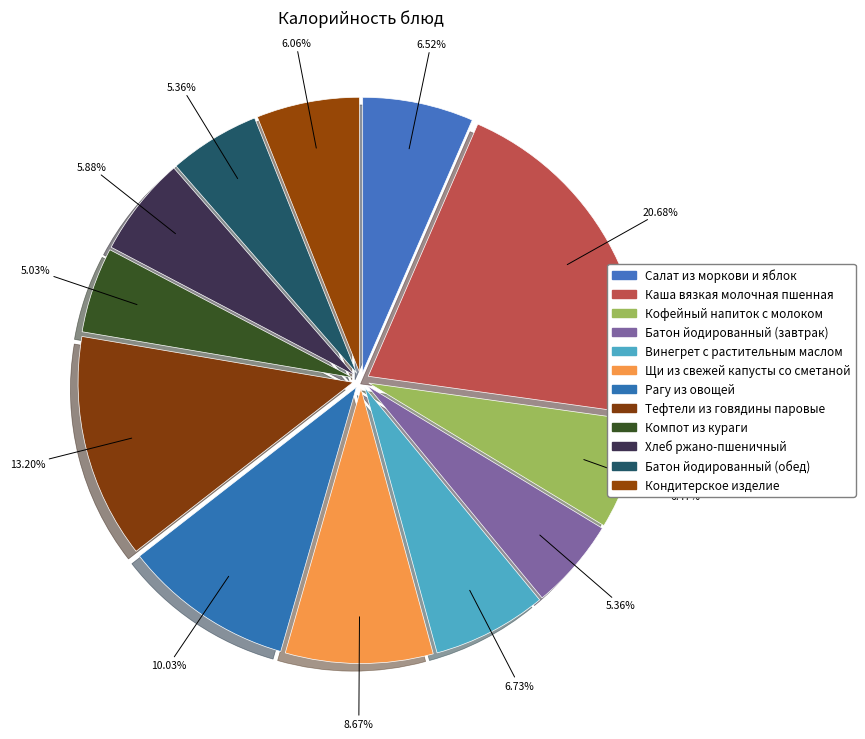

Count the number of slices in the pie.

12